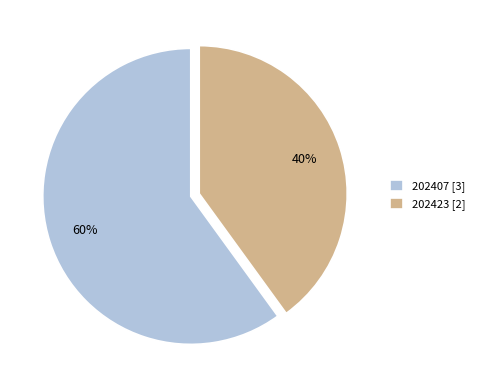

To the nearest percent, what is the combined percentage of 202407 and 202423?

100%